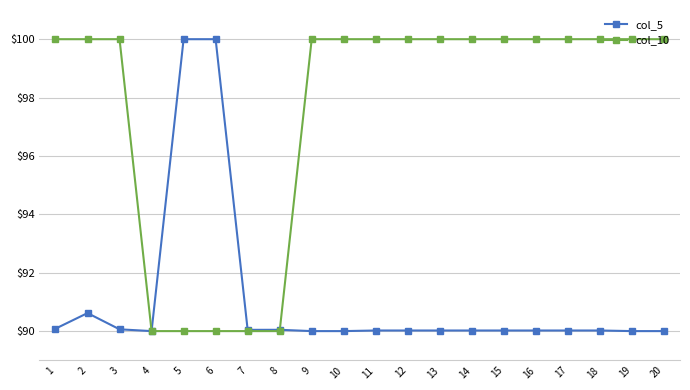

Rank the series by their average value, from lowest to highest.

col_5, col_10